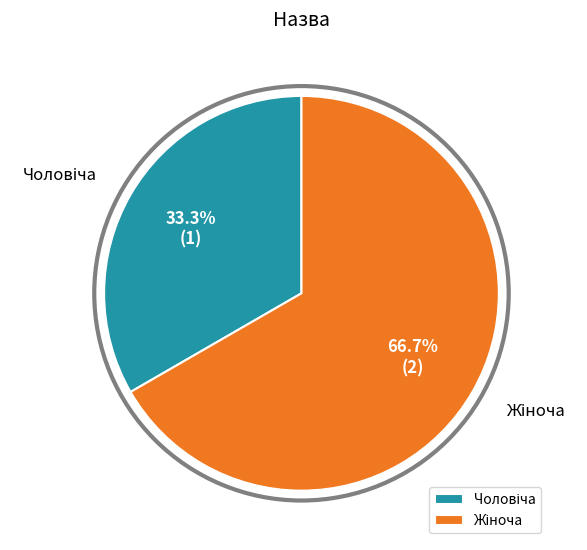

Is there any slice that represents more than half of the pie?

Yes